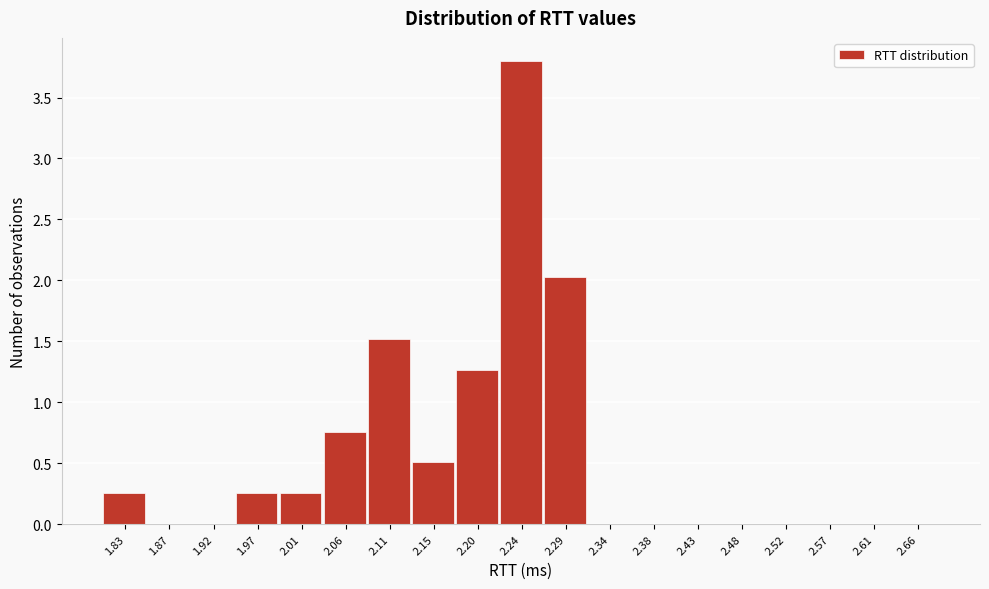

Which has a higher value, 2.15 or 2.52?

2.15